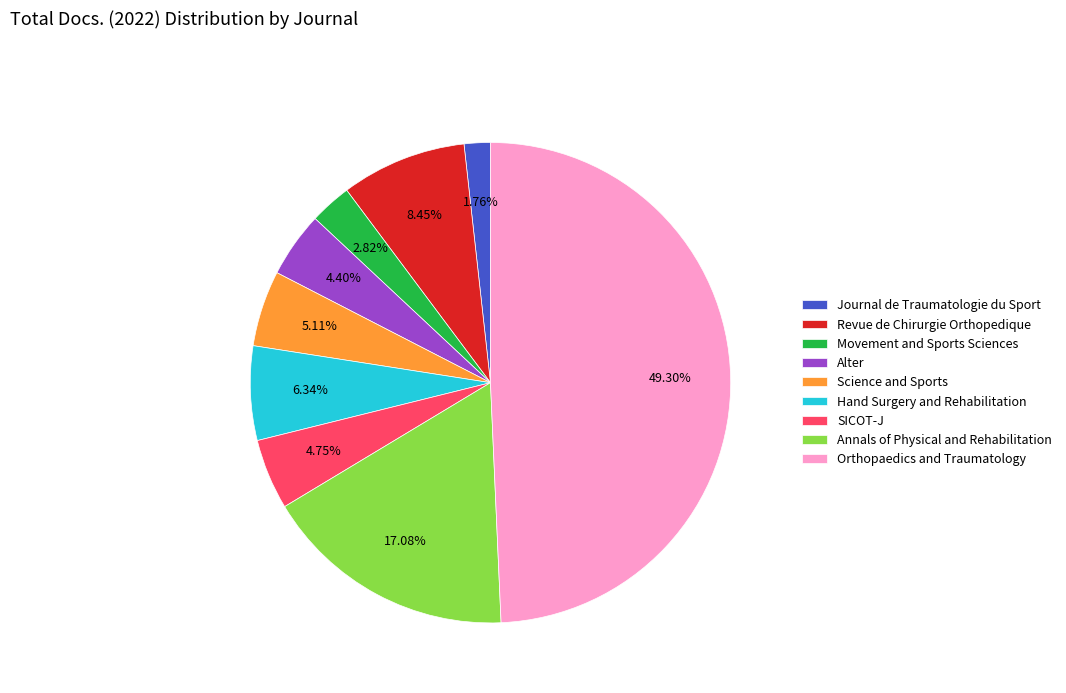

How many slices are in this pie chart?

9